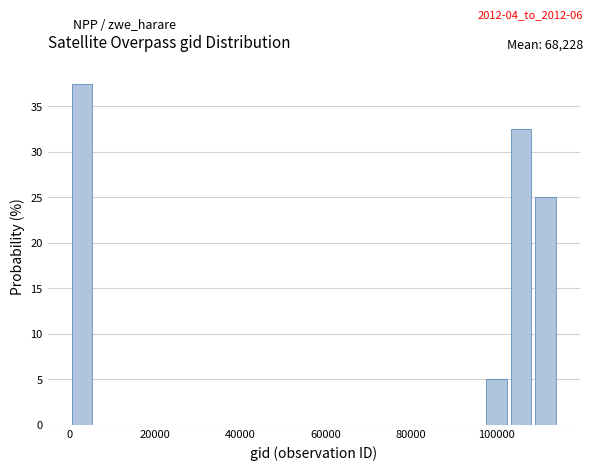

Read against the x-axis, roughly where is the centre of the tallest bar?

2000